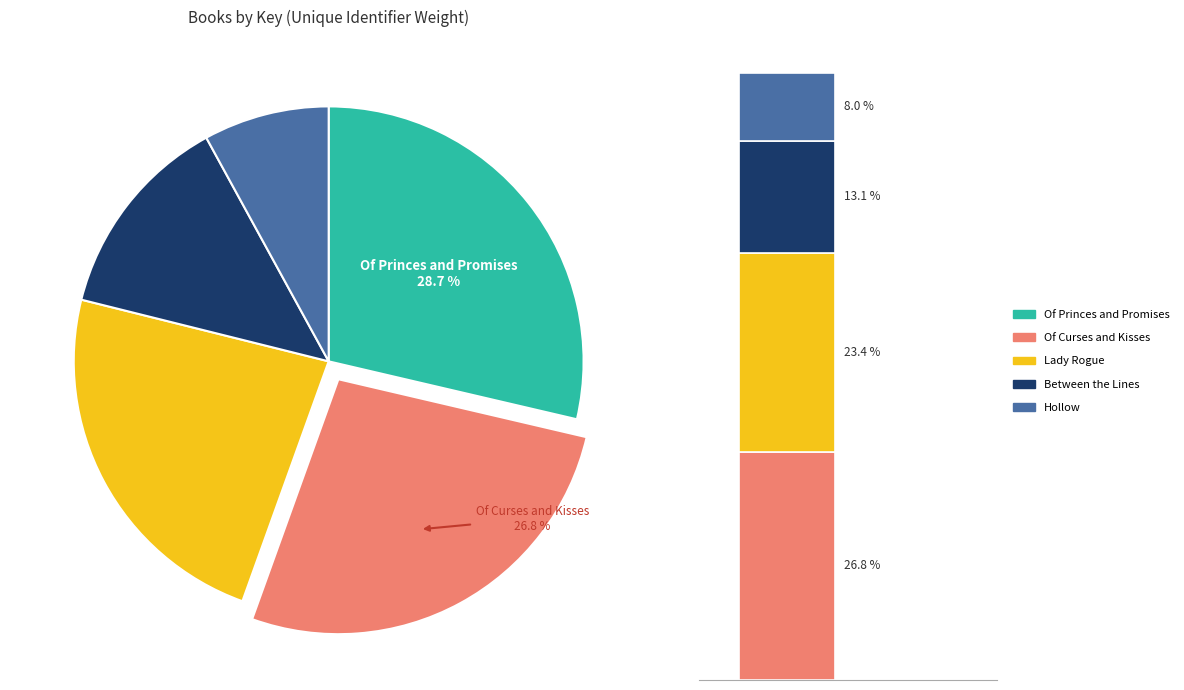

To the nearest percent, what is the difference between the largest and smallest slice percentages?

21%